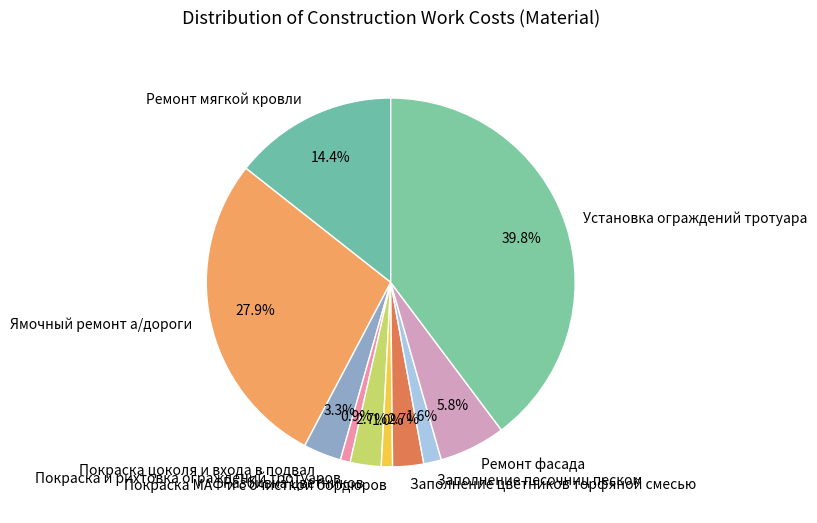

Is Ремонт фасада the majority of the pie?

No